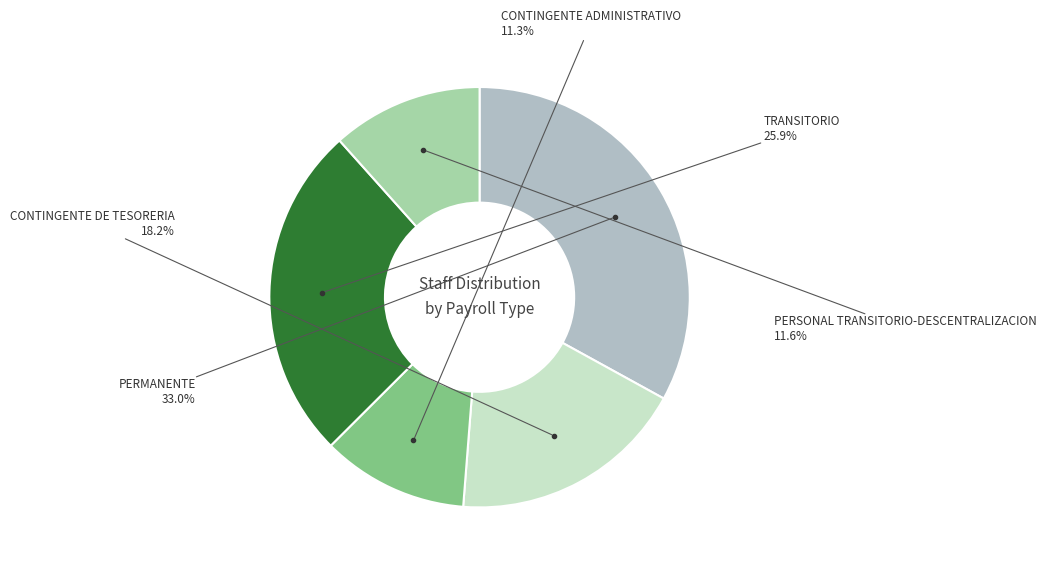

How many segments does this pie chart have?

5